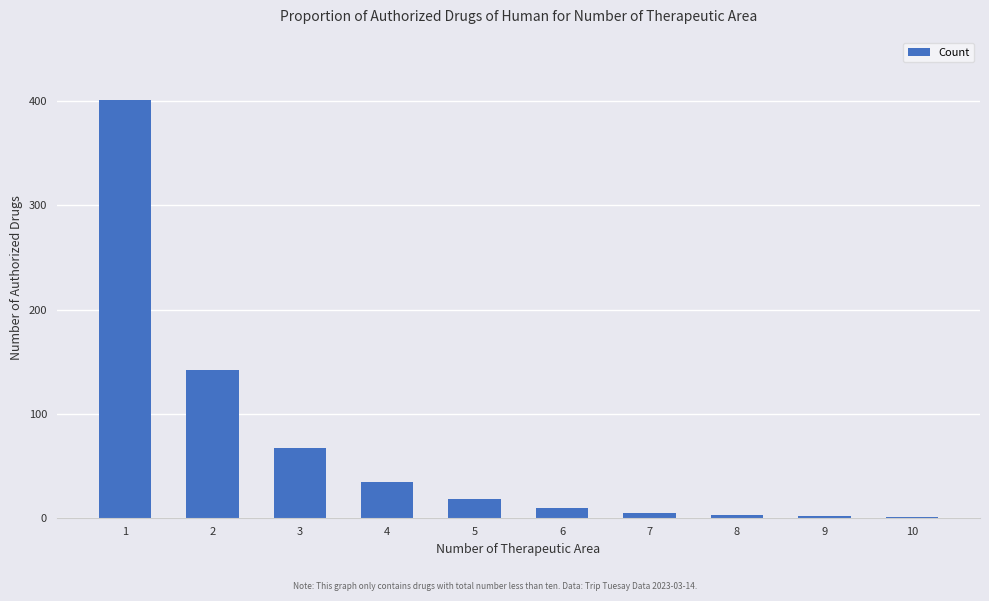

What is the ratio of the value at 7 to the value at 8?

1.7